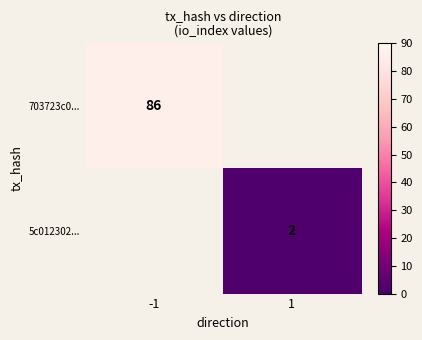

The 5c012302... series shows 2 at 1. True or false?

True